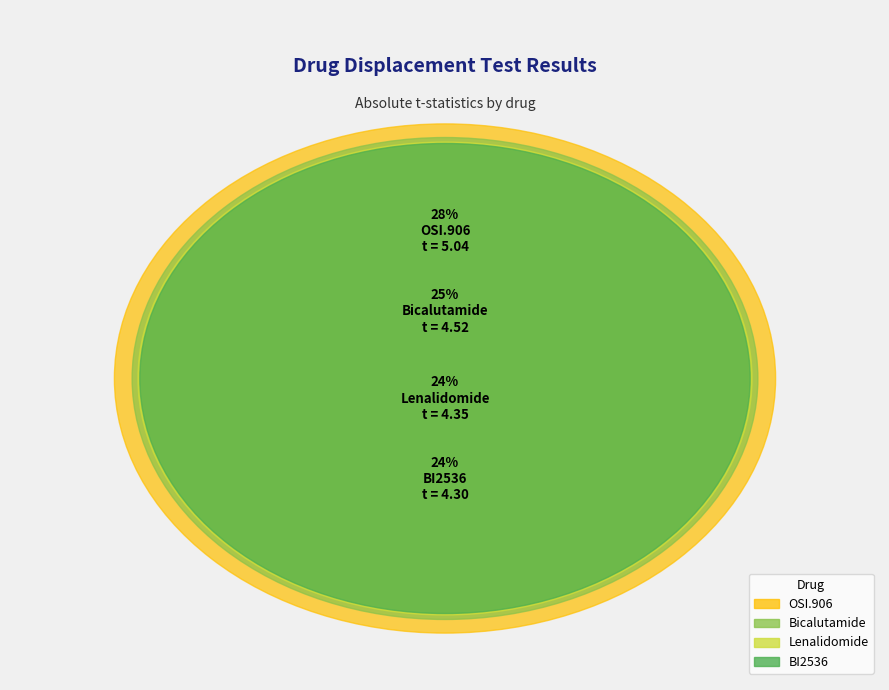

To the nearest percent, what portion does BI2536 represent?

24%